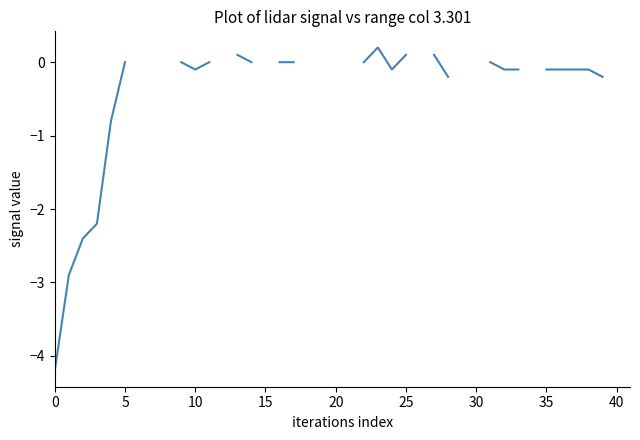

What is the value of the 40th point from the left?

-0.2